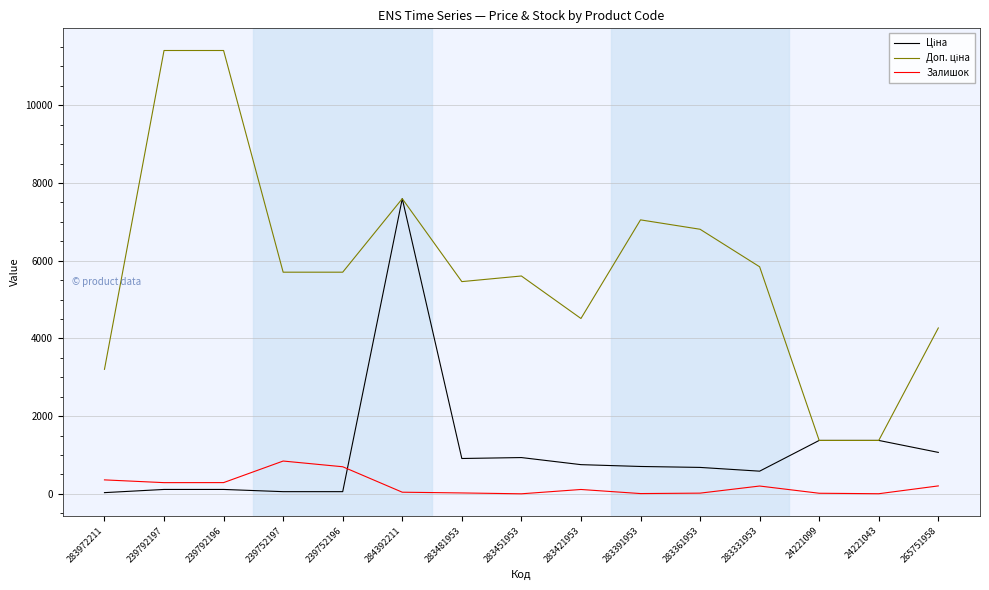

What is the greatest value displayed?

11410.0